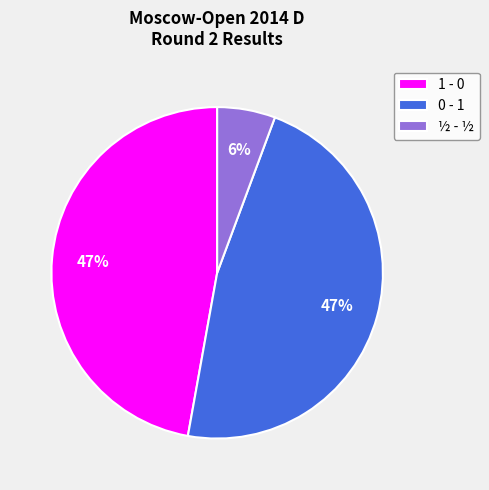

Is there any slice that represents more than half of the pie?

No